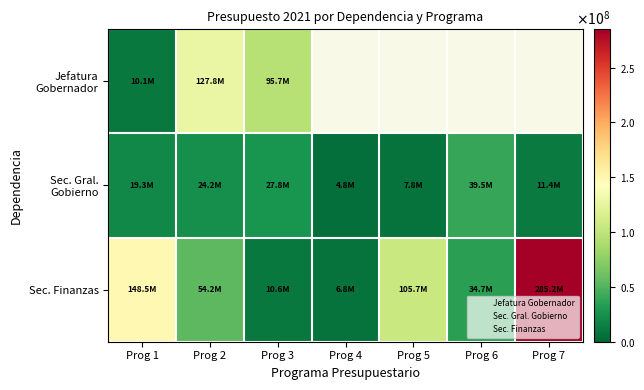

What value does the r2 series have at Prog 4, to the nearest 10?

6822610